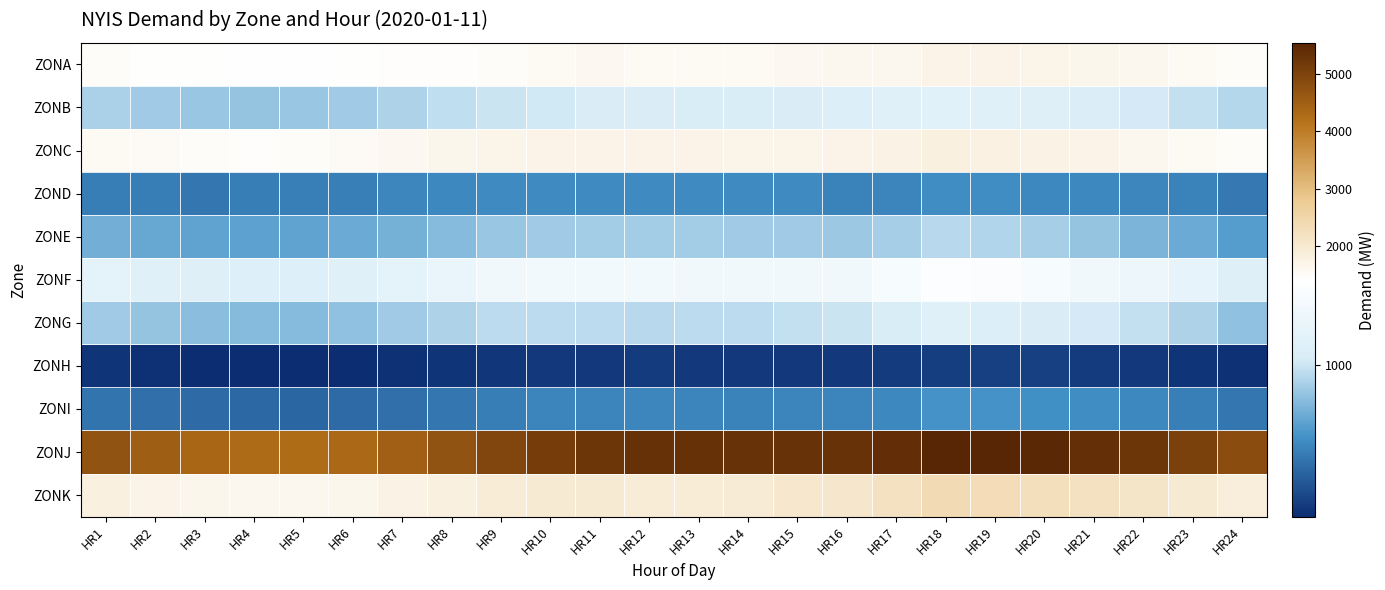

Reading left to right, transcribe all the data shown in this chart.

ZONA: HR1=1488	HR2=1445	HR3=1428	HR4=1415	HR5=1414	HR6=1422	HR7=1462	HR8=1480	HR9=1495	HR10=1556	HR11=1593	HR12=1559	HR13=1554	HR14=1560	HR15=1592	HR16=1627	HR17=1625	HR18=1710	HR19=1719	HR20=1693	HR21=1663	HR22=1616	HR23=1555	HR24=1495
ZONB: HR1=915	HR2=885	HR3=870	HR4=862	HR5=864	HR6=885	HR7=921	HR8=970	HR9=994	HR10=1014	HR11=1046	HR12=1047	HR13=1041	HR14=1043	HR15=1048	HR16=1064	HR17=1096	HR18=1126	HR19=1107	HR20=1087	HR21=1063	HR22=1025	HR23=979	HR24=939
ZONC: HR1=1575	HR2=1526	HR3=1492	HR4=1480	HR5=1487	HR6=1515	HR7=1580	HR8=1645	HR9=1688	HR10=1724	HR11=1730	HR12=1716	HR13=1710	HR14=1695	HR15=1700	HR16=1714	HR17=1767	HR18=1822	HR19=1797	HR20=1753	HR21=1710	HR22=1640	HR23=1561	HR24=1505
ZOND: HR1=571	HR2=564	HR3=541	HR4=571	HR5=574	HR6=580	HR7=599	HR8=616	HR9=618	HR10=623	HR11=625	HR12=618	HR13=618	HR14=619	HR15=621	HR16=586	HR17=591	HR18=627	HR19=630	HR20=611	HR21=615	HR22=608	HR23=585	HR24=553
ZONE: HR1=765	HR2=740	HR3=722	HR4=716	HR5=726	HR6=745	HR7=772	HR8=825	HR9=865	HR10=888	HR11=896	HR12=895	HR13=896	HR14=884	HR15=885	HR16=881	HR17=904	HR18=945	HR19=927	HR20=901	HR21=860	HR22=799	HR23=752	HR24=693
ZONF: HR1=1153	HR2=1117	HR3=1090	HR4=1078	HR5=1081	HR6=1101	HR7=1146	HR8=1204	HR9=1273	HR10=1297	HR11=1292	HR12=1292	HR13=1290	HR14=1286	HR15=1281	HR16=1283	HR17=1335	HR18=1399	HR19=1369	HR20=1331	HR21=1289	HR22=1230	HR23=1164	HR24=1089
ZONG: HR1=890	HR2=855	HR3=833	HR4=826	HR5=824	HR6=846	HR7=883	HR8=925	HR9=956	HR10=959	HR11=955	HR12=948	HR13=956	HR14=962	HR15=981	HR16=993	HR17=1041	HR18=1093	HR19=1070	HR20=1049	HR21=1019	HR22=977	HR23=919	HR24=852
ZONH: HR1=281	HR2=267	HR3=259	HR4=253	HR5=255	HR6=258	HR7=271	HR8=283	HR9=298	HR10=307	HR11=306	HR12=311	HR13=306	HR14=300	HR15=299	HR16=300	HR17=311	HR18=322	HR19=333	HR20=328	HR21=313	HR22=299	HR23=285	HR24=268
ZONI: HR1=532	HR2=509	HR3=492	HR4=481	HR5=480	HR6=494	HR7=515	HR8=544	HR9=568	HR10=595	HR11=591	HR12=601	HR13=590	HR14=588	HR15=590	HR16=597	HR17=616	HR18=653	HR19=652	HR20=642	HR21=627	HR22=609	HR23=579	HR24=544
ZONJ: HR1=4727	HR2=4519	HR3=4375	HR4=4296	HR5=4280	HR6=4340	HR7=4508	HR8=4720	HR9=4941	HR10=5103	HR11=5238	HR12=5327	HR13=5318	HR14=5300	HR15=5302	HR16=5300	HR17=5388	HR18=5539	HR19=5539	HR20=5477	HR21=5361	HR22=5222	HR23=5040	HR24=4812
ZONK: HR1=1820	HR2=1719	HR3=1653	HR4=1626	HR5=1627	HR6=1666	HR7=1752	HR8=1834	HR9=1907	HR10=1995	HR11=1976	HR12=1923	HR13=1917	HR14=1952	HR15=2033	HR16=2090	HR17=2207	HR18=2352	HR19=2340	HR20=2269	HR21=2199	HR22=2108	HR23=1993	HR24=1850